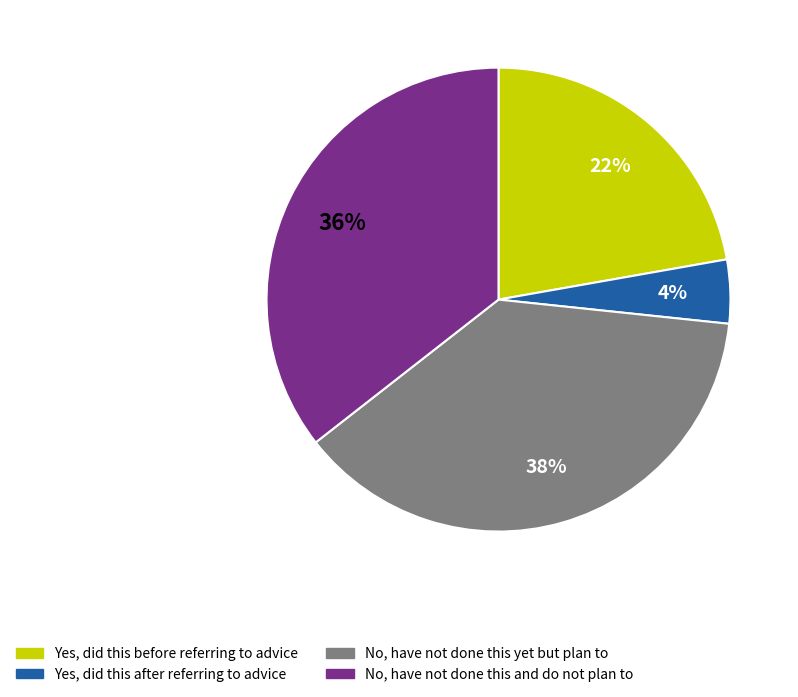

To the nearest percent, what is the average slice percentage?

25%